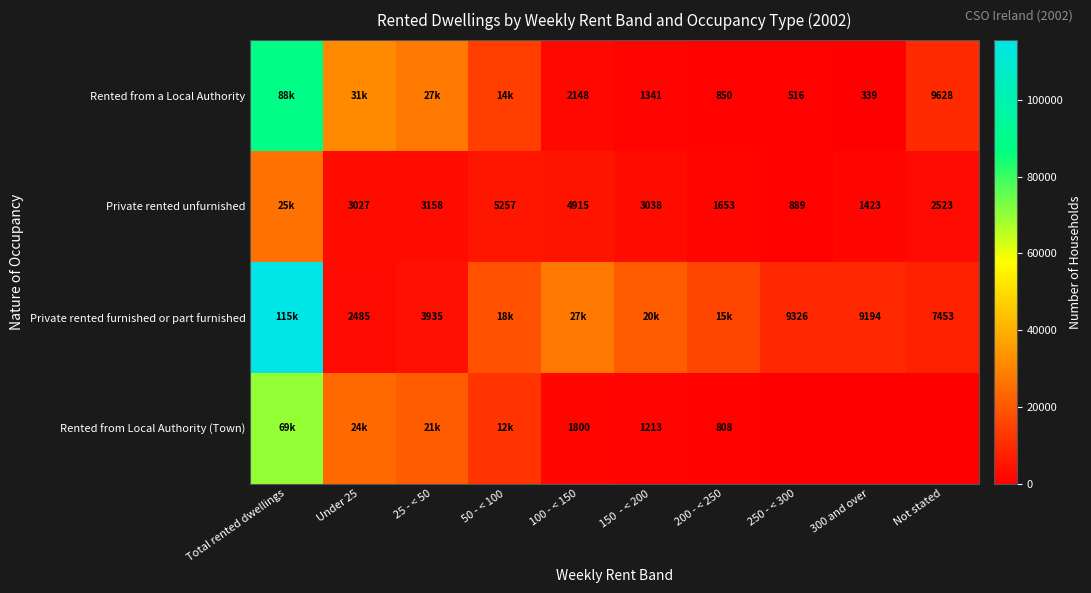

True or false: Rented from a Local Authority has a value of 9628 at Not stated.

True